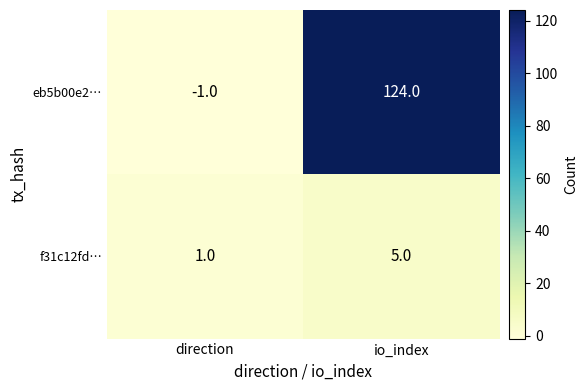

Rank the series by their maximum value, from highest to lowest.

eb5b00e2…, f31c12fd…